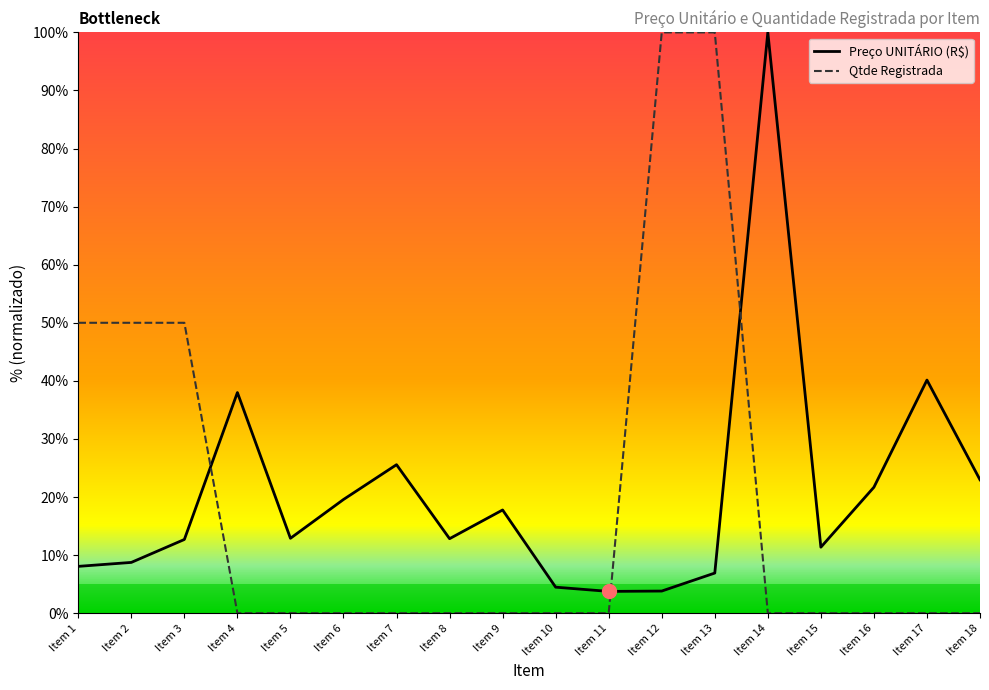

Reading right to left, transcribe all the data shown in this chart.

Preço UNITÁRIO (R$): 23.0	40.1	21.7	11.4	100.0	6.9	3.8	3.7	4.5	17.8	12.8	25.6	19.6	12.9	38.0	12.7	8.7	8.1
Qtde Registrada: 0.0	0.0	0.0	0.0	0.0	100.0	100.0	0.0	0.0	0.0	0.0	0.0	0.0	0.0	0.0	50.0	50.0	50.0